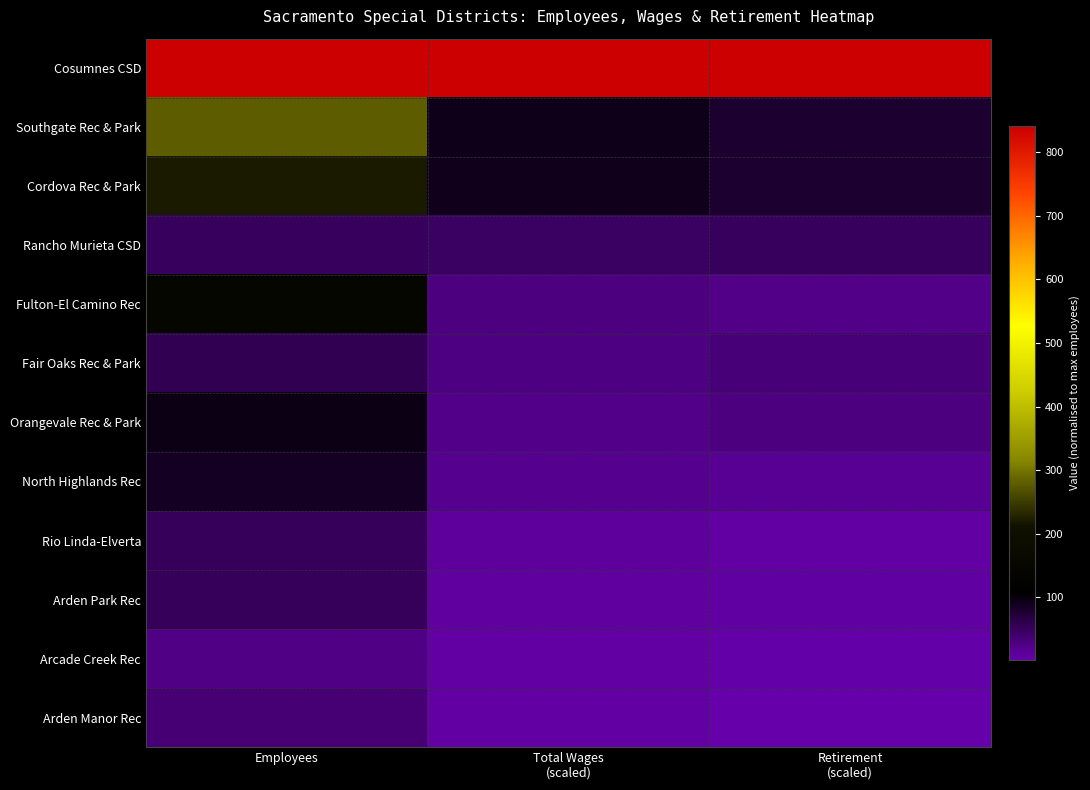

Reading left to right, list all the values displayed in this chart.

Cosumnes CSD: Employees=841.0	Total Wages
(scaled)=841.0	Retirement
(scaled)=841.0
Southgate Rec & Park: Employees=279.0	Total Wages
(scaled)=91.2	Retirement
(scaled)=77.4
Cordova Rec & Park: Employees=221.0	Total Wages
(scaled)=89.1	Retirement
(scaled)=77.6
Rancho Murieta CSD: Employees=50.0	Total Wages
(scaled)=47.0	Retirement
(scaled)=50.1
Fulton-El Camino Rec: Employees=151.0	Total Wages
(scaled)=29.8	Retirement
(scaled)=23.6
Fair Oaks Rec & Park: Employees=57.0	Total Wages
(scaled)=27.3	Retirement
(scaled)=34.2
Orangevale Rec & Park: Employees=94.0	Total Wages
(scaled)=21.9	Retirement
(scaled)=29.1
North Highlands Rec: Employees=87.0	Total Wages
(scaled)=19.6	Retirement
(scaled)=16.1
Rio Linda-Elverta: Employees=52.0	Total Wages
(scaled)=11.5	Retirement
(scaled)=6.6
Arden Park Rec: Employees=52.0	Total Wages
(scaled)=9.3	Retirement
(scaled)=7.9
Arcade Creek Rec: Employees=26.0	Total Wages
(scaled)=6.7	Retirement
(scaled)=5.0
Arden Manor Rec: Employees=35.0	Total Wages
(scaled)=5.6	Retirement
(scaled)=2.0